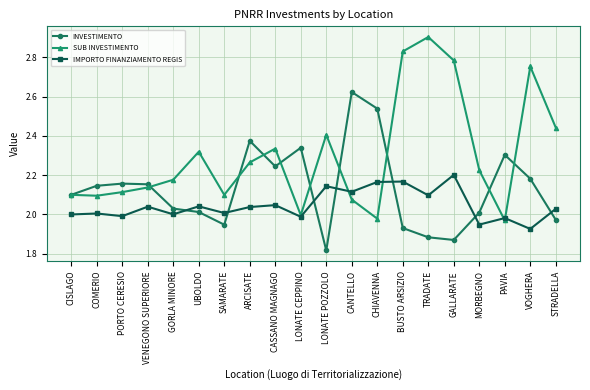

Between which two adjacent categories do INVESTIMENTO and IMPORTO FINANZIAMENTO REGIS first intersect?

GORLA MINORE and UBOLDO